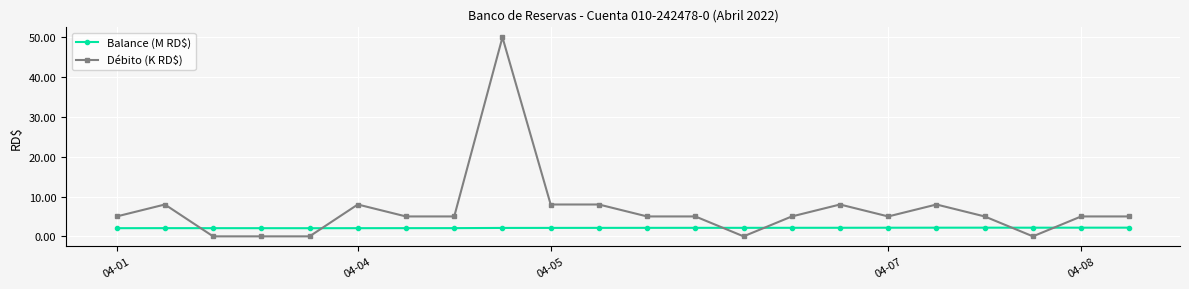

What is the sum of all Débito (K RD$) values?

148.0